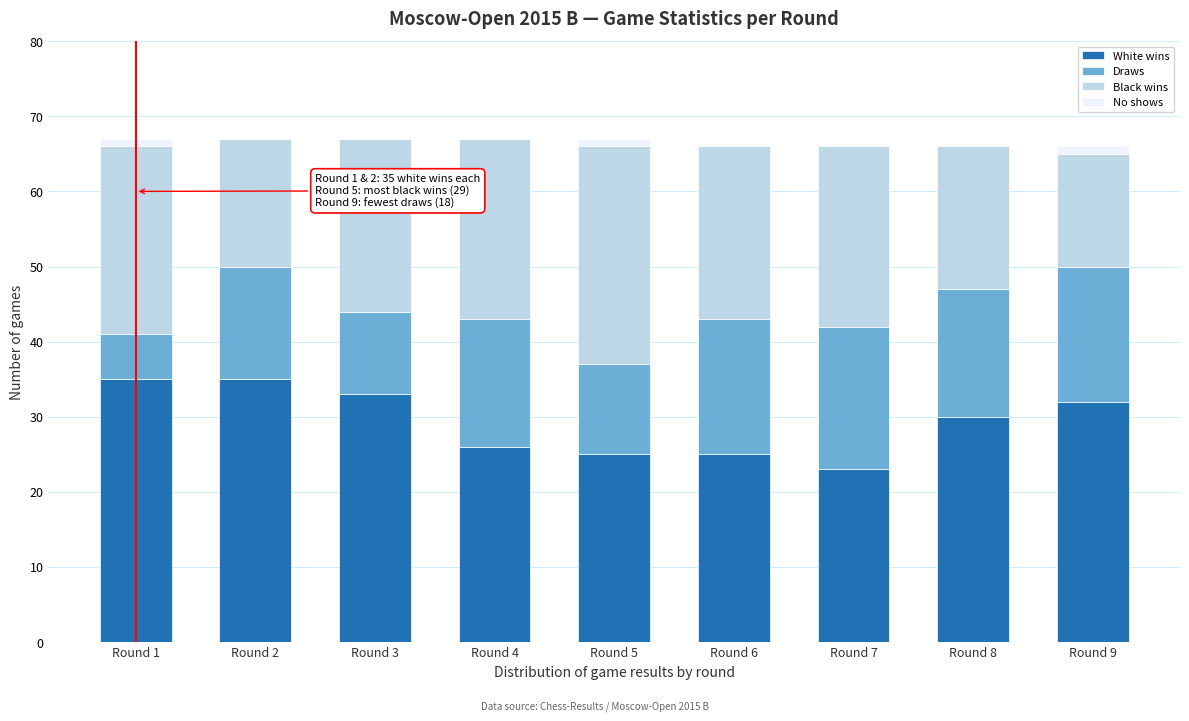

What is the sum of all White wins values?

264